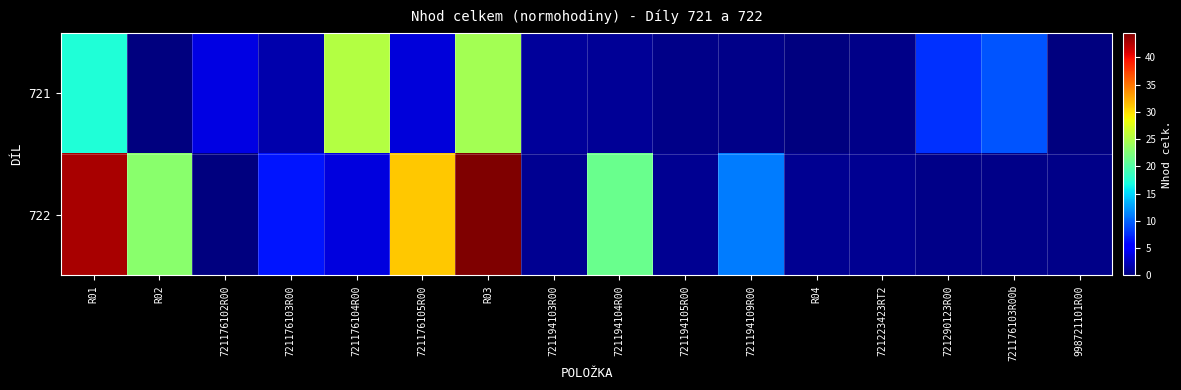

What is the difference between the highest and lowest values at 721223423RT2?

0.3